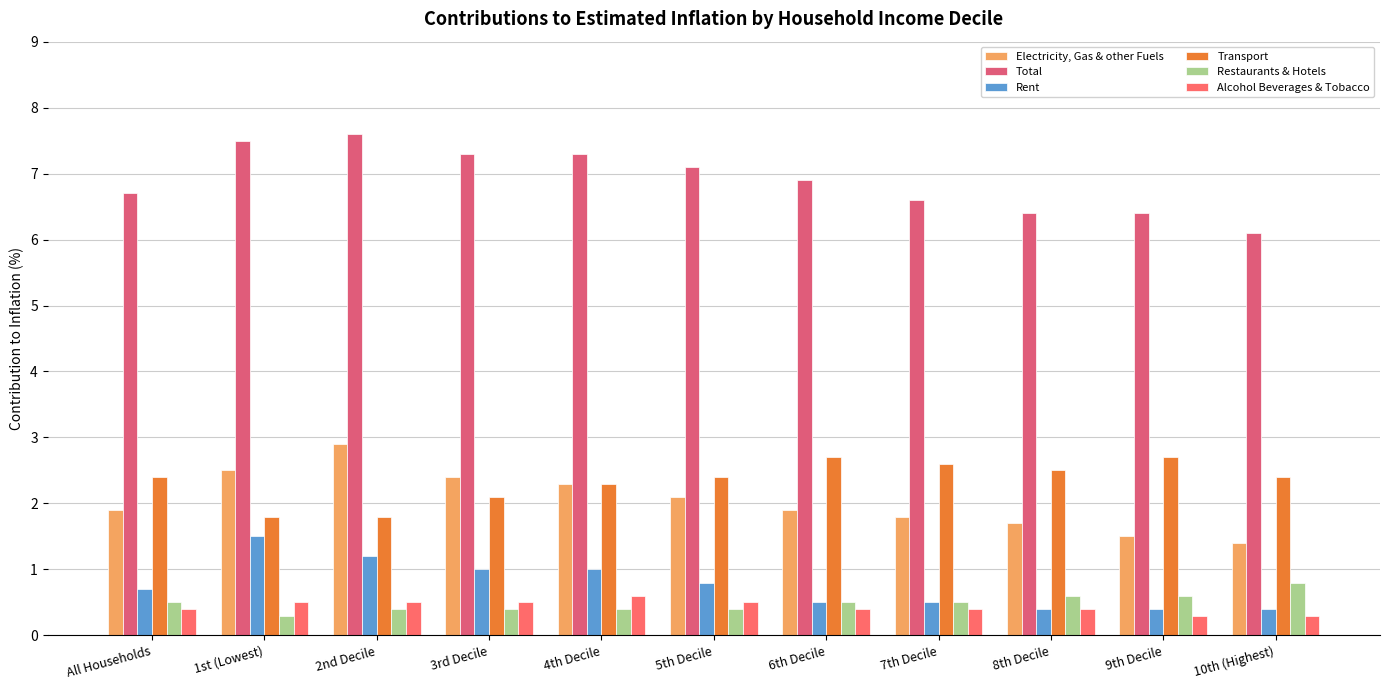

Reading left to right, list all the values displayed in this chart.

Electricity, Gas & other Fuels: 1.9	2.5	2.9	2.4	2.3	2.1	1.9	1.8	1.7	1.5	1.4
Total: 6.7	7.5	7.6	7.3	7.3	7.1	6.9	6.6	6.4	6.4	6.1
Rent: 0.7	1.5	1.2	1.0	1.0	0.8	0.5	0.5	0.4	0.4	0.4
Transport: 2.4	1.8	1.8	2.1	2.3	2.4	2.7	2.6	2.5	2.7	2.4
Restaurants & Hotels: 0.5	0.3	0.4	0.4	0.4	0.4	0.5	0.5	0.6	0.6	0.8
Alcohol Beverages & Tobacco: 0.4	0.5	0.5	0.5	0.6	0.5	0.4	0.4	0.4	0.3	0.3